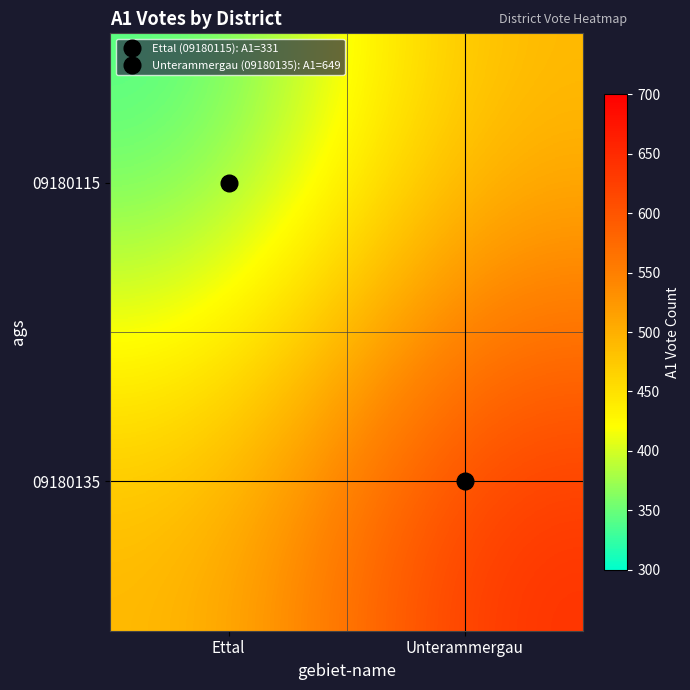

What is the total value across all series at Unterammergau?

1139